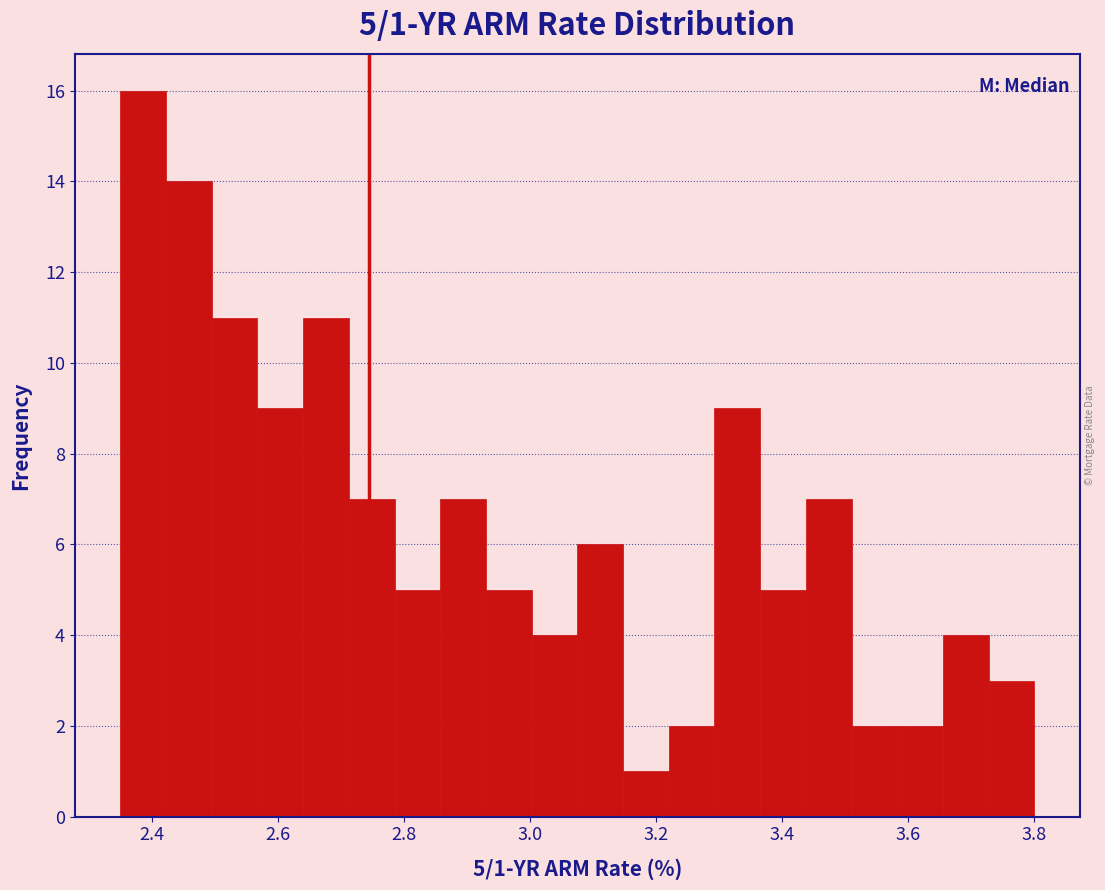

Read against the x-axis, roughly where is the centre of the tallest bar?

2.38